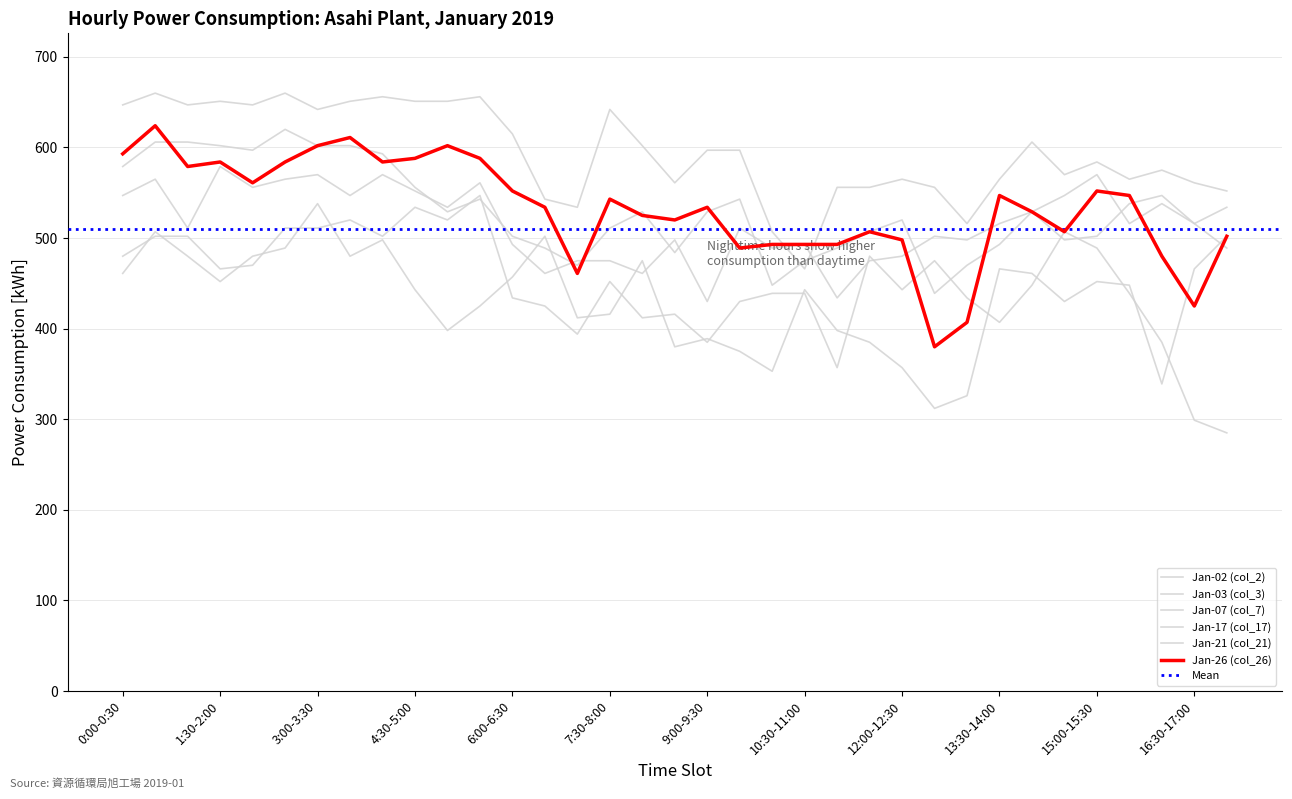

Does the chart have visible grid lines?

Yes